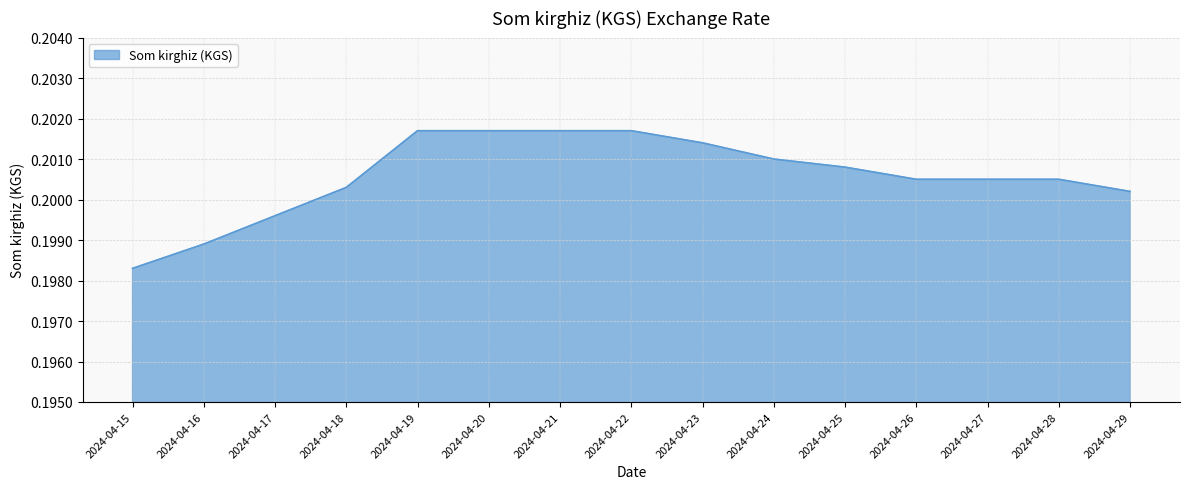

At which label is the value closest to 0?

2024-04-15